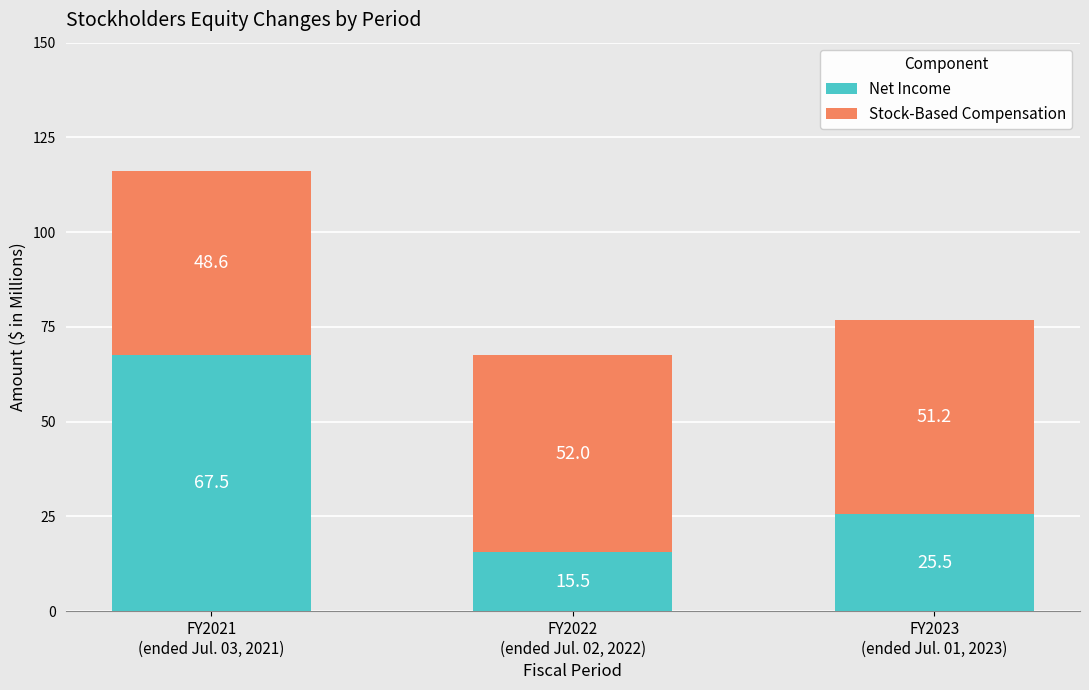

Is it true that Net Income equals 67.5 at FY2021
(ended Jul. 03, 2021)?

True